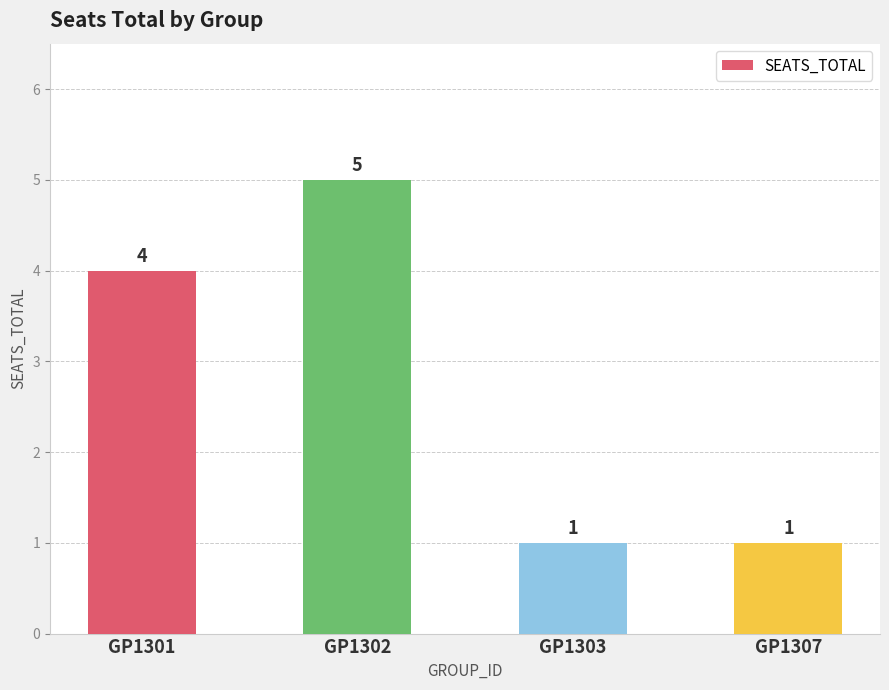

What is the average value?

3